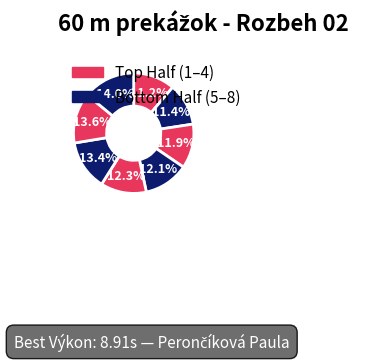

How many slices are in this pie chart?

8